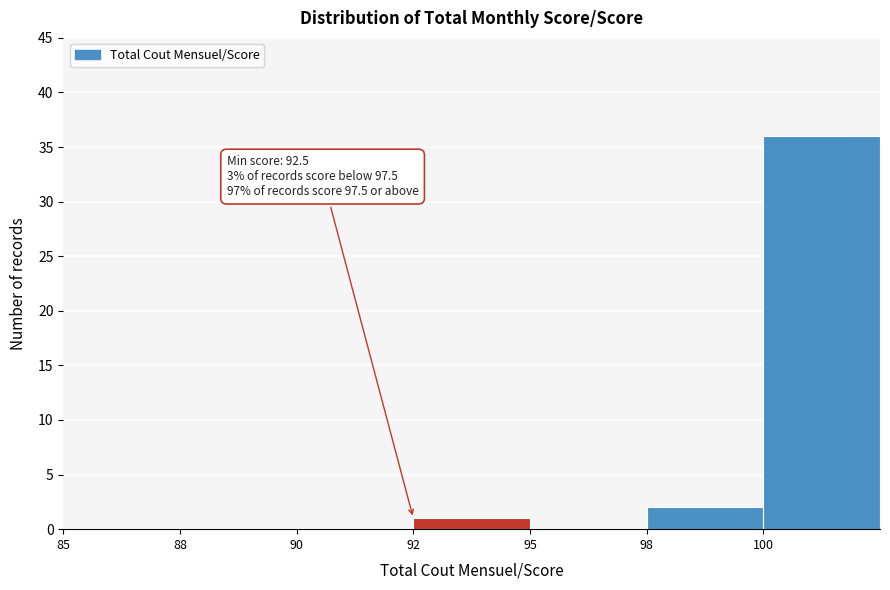

Reading left to right, what are all the values shown in this chart?

85=0	88=0	90=0	92=1	95=0	98=2	100=36